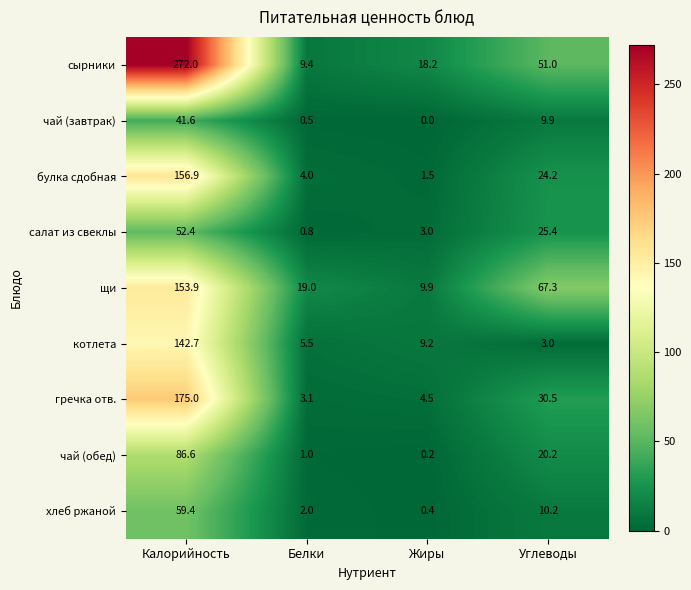

How many values in the салат из свеклы series are below 25?

2